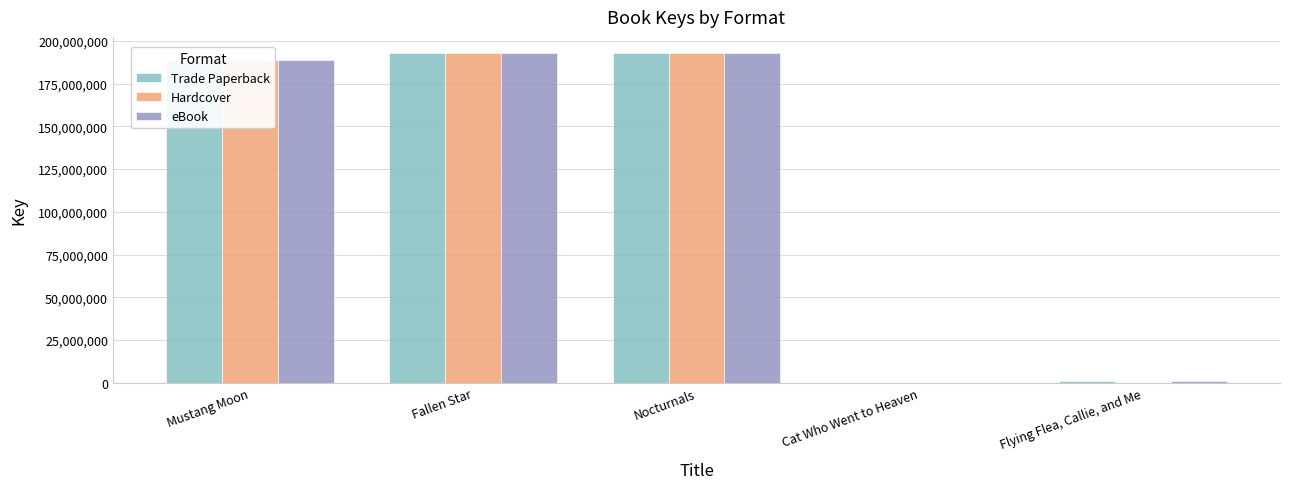

How many data points does each series have?

5